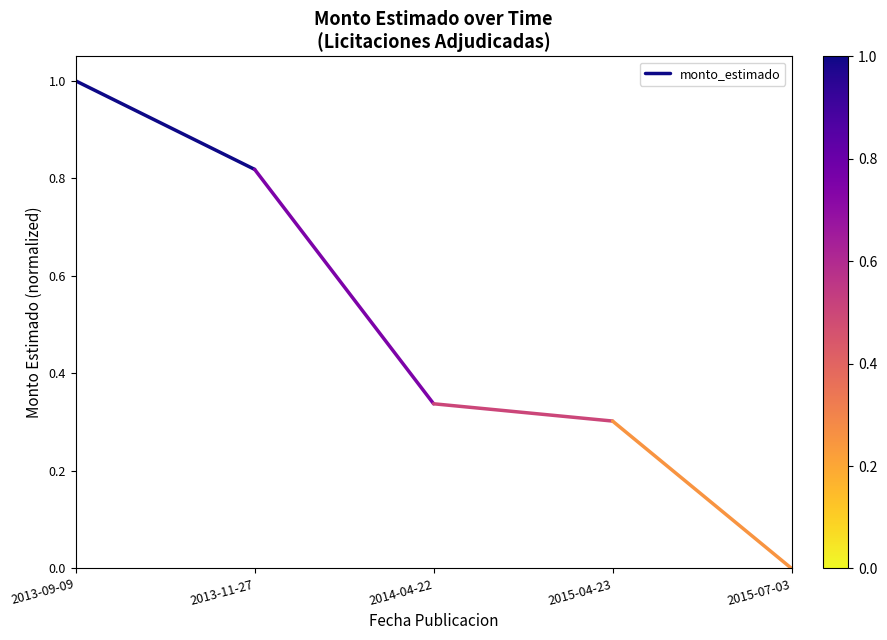

Is it true that the value at 2013-11-27 is 0.8?

True